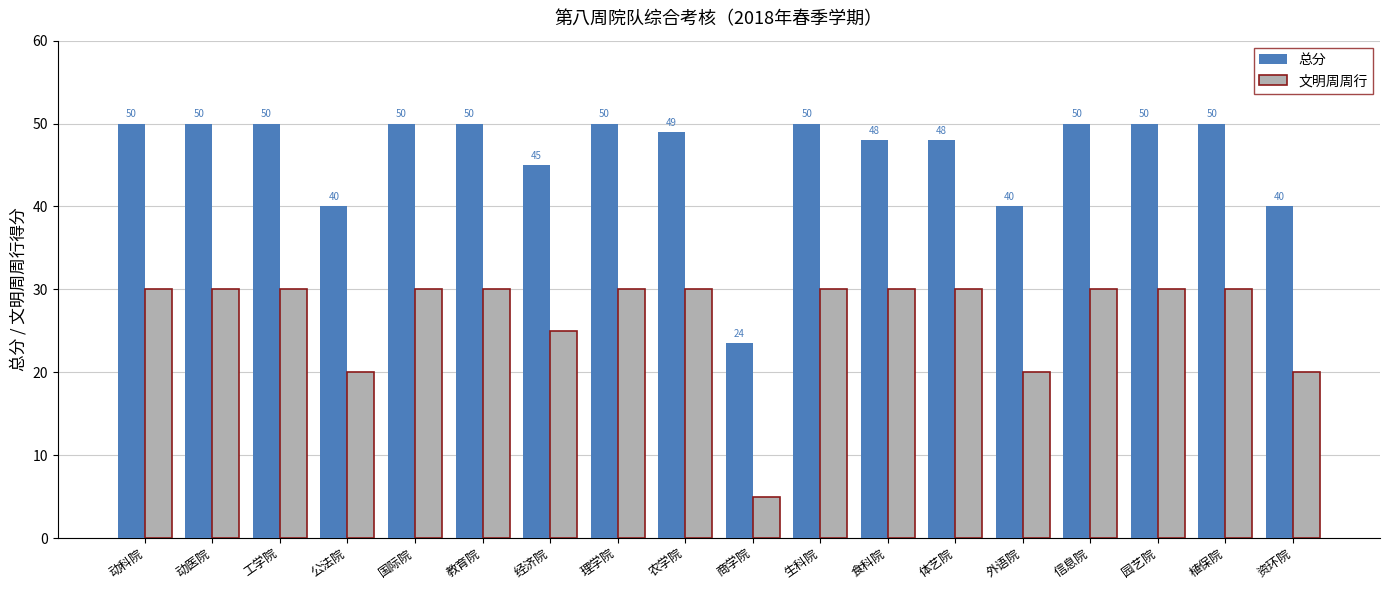

What is the label of the 1st bar from the left?

动科院